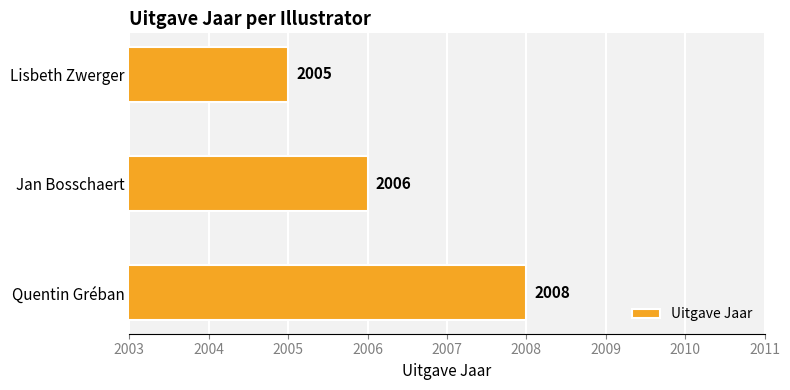

List the labels in order of value, largest first.

Quentin Gréban, Jan Bosschaert, Lisbeth Zwerger